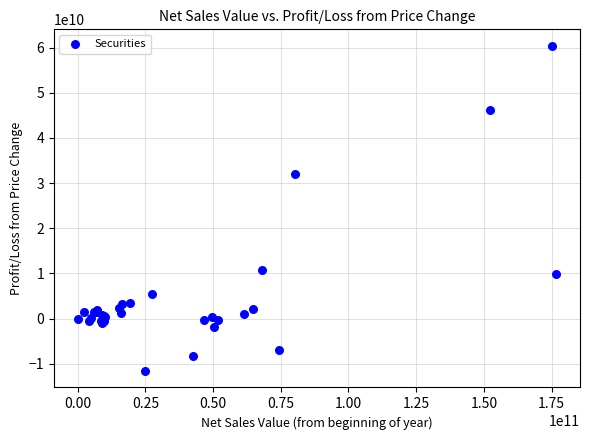

What Y value in the scatter plot is closest to 24410299417?

31942048339